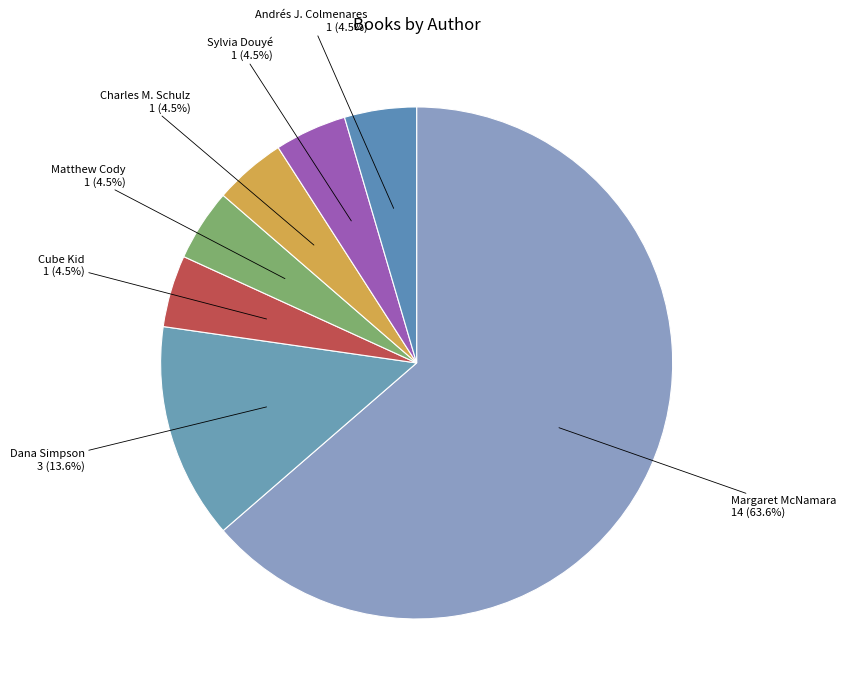

Which category accounts for the majority?

Margaret McNamara (18749671)